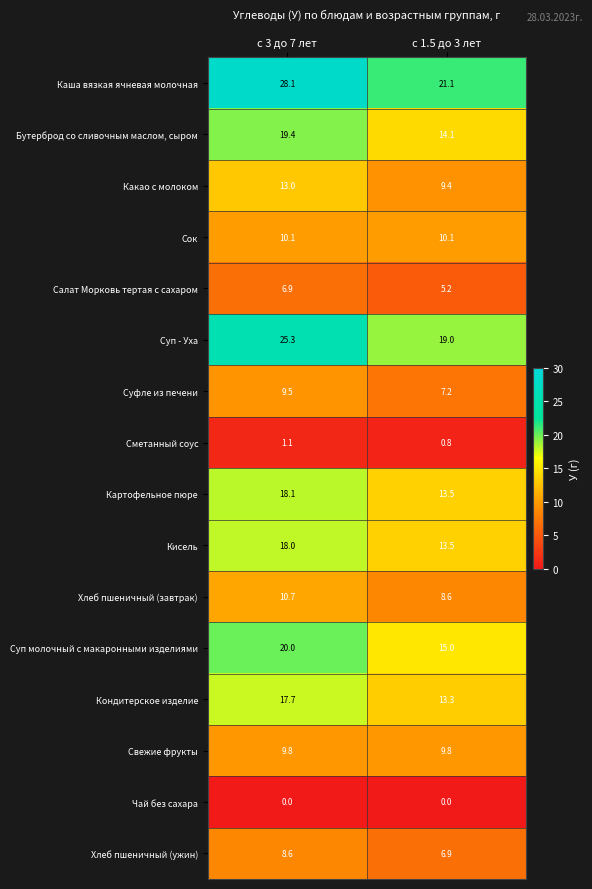

What is the average value of the Бутерброд со сливочным маслом, сыром series?

16.8